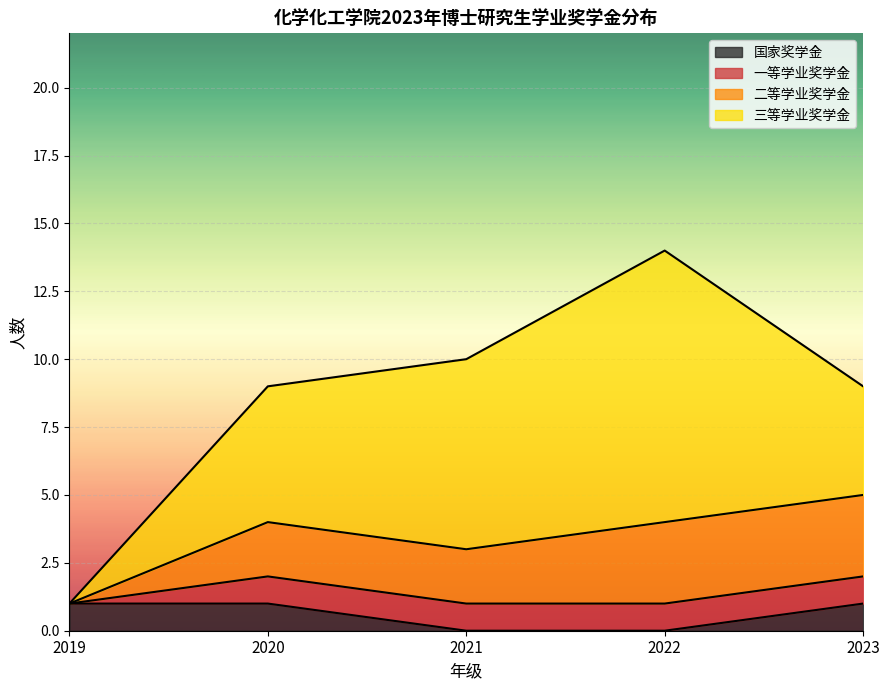

True or false: 三等学业奖学金 and 二等学业奖学金 cross at least once.

False